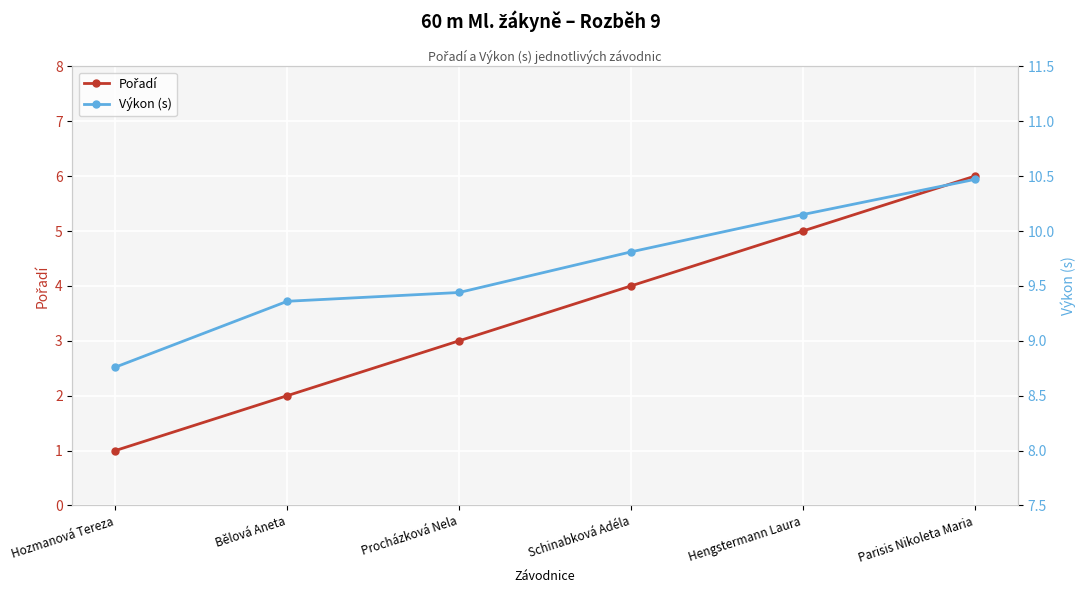

What is the label of the 4th point from the right?

Procházková Nela